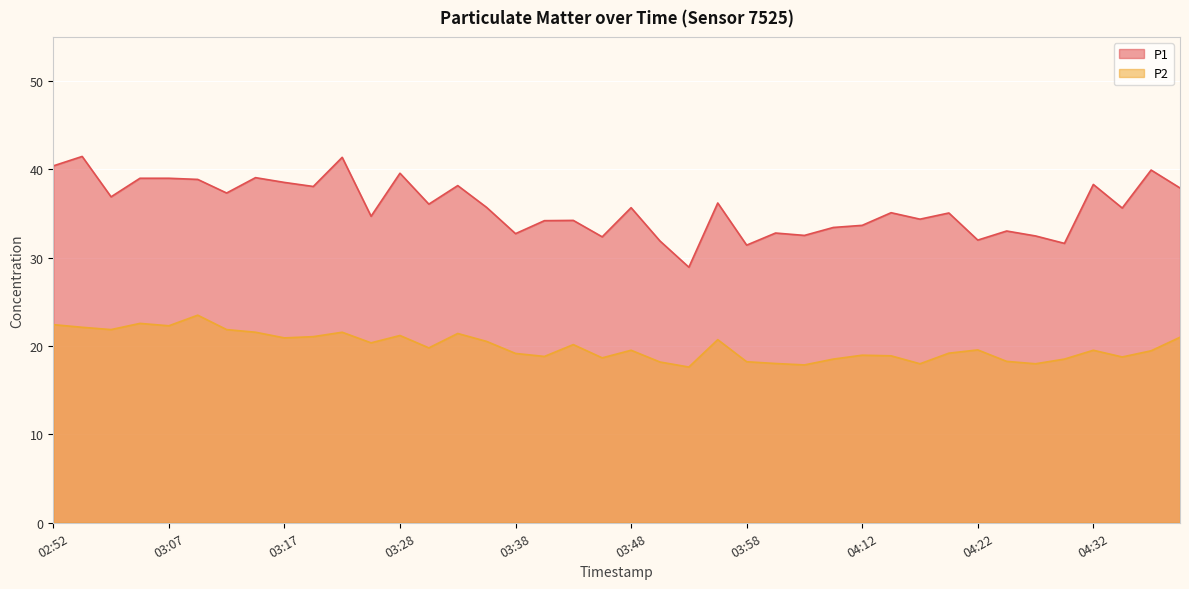

How many values in the P1 series exceed 35?

23